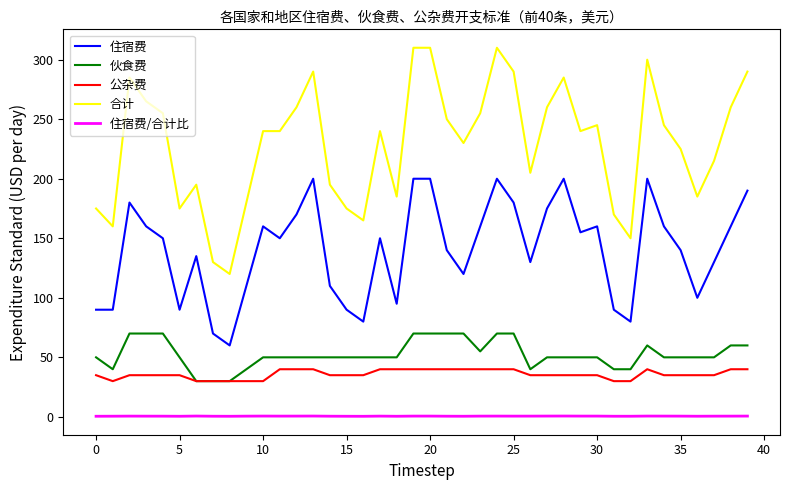

What is the greatest value displayed?

310.0